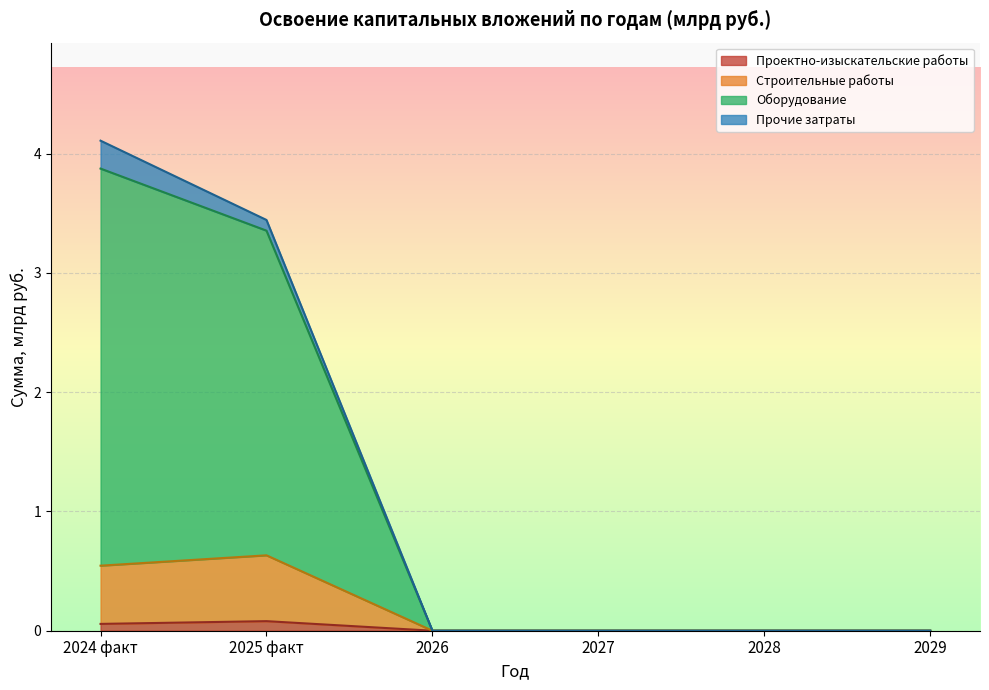

Is it true that Проектно-изыскательские работы equals 0.0 at 2029?

True